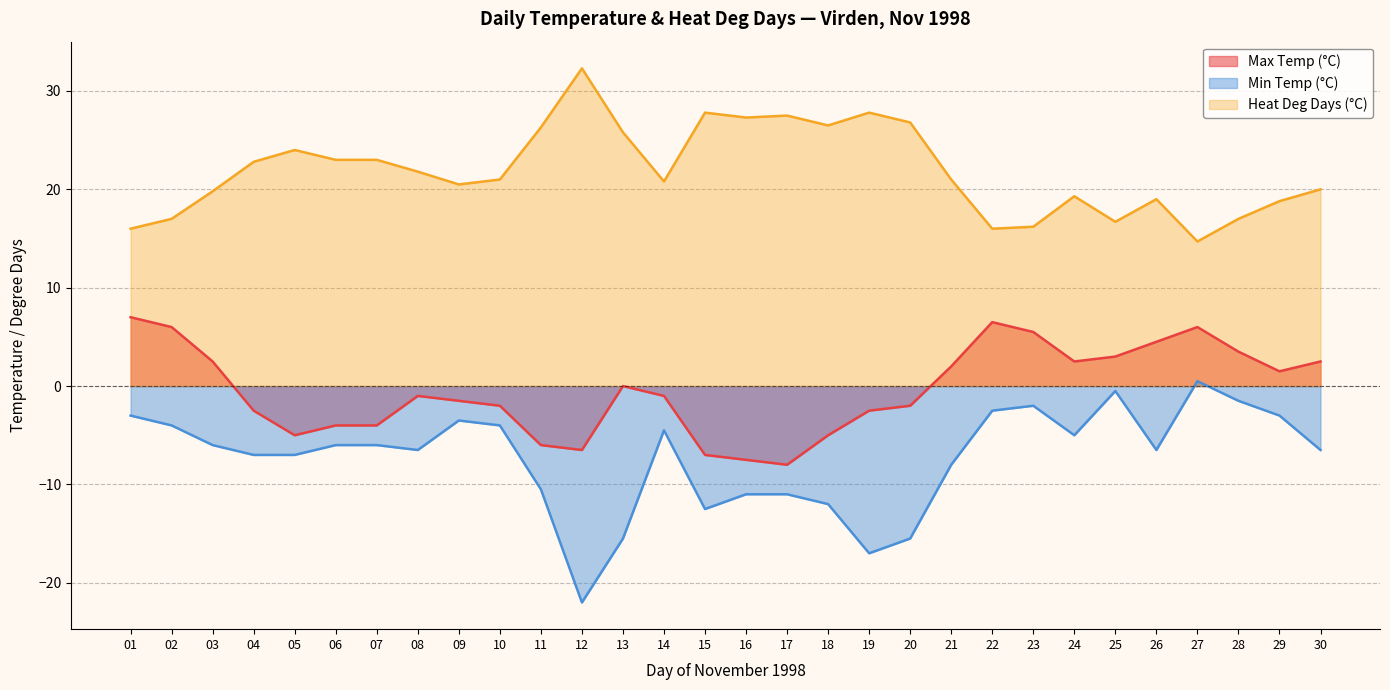

What is the maximum value shown in the chart?

32.3